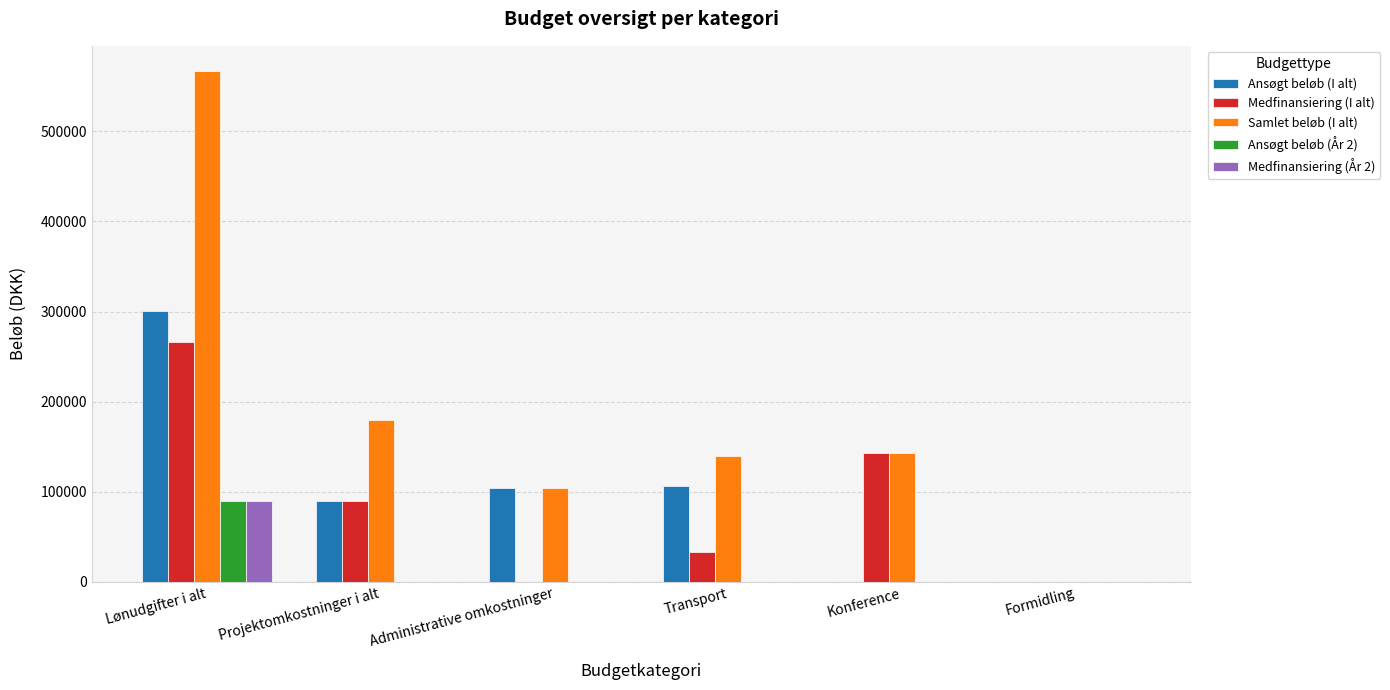

Between Projektomkostninger i alt and Formidling, which series saw the biggest shift?

Samlet beløb (I alt)